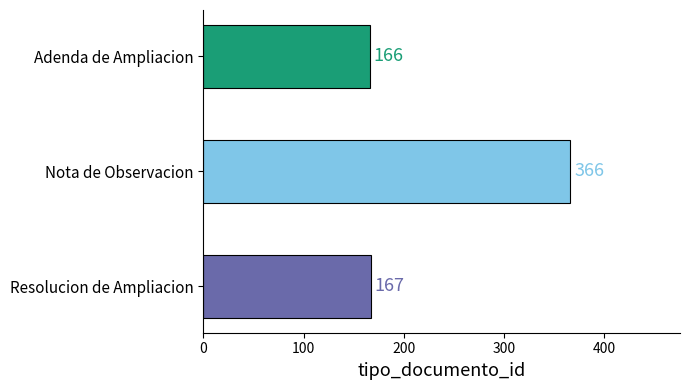

What is the label of the 1st bar from the top?

Adenda de Ampliacion